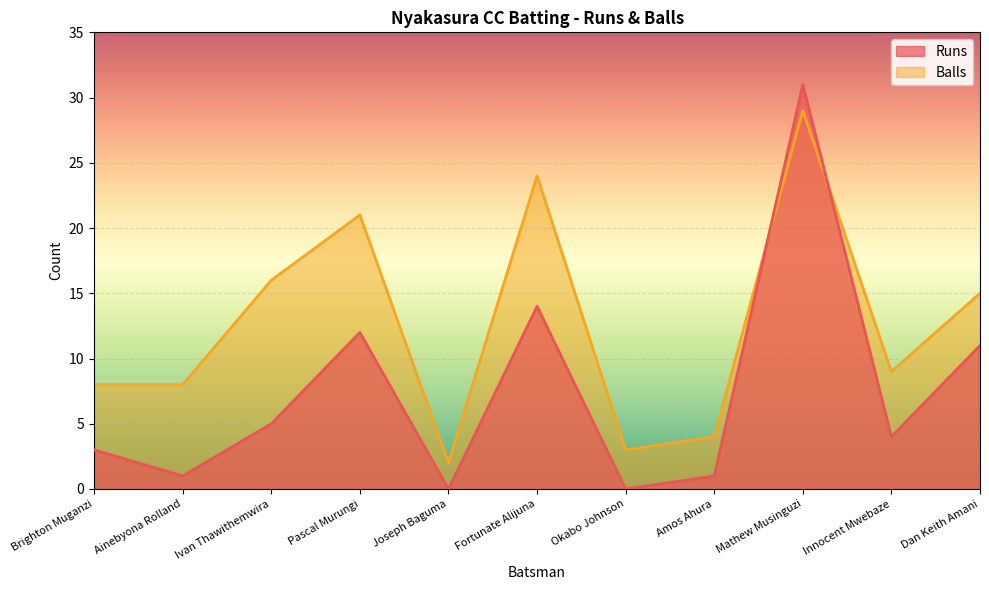

At Ivan Thawithemwira, list the series in order from largest to smallest.

Balls, Runs